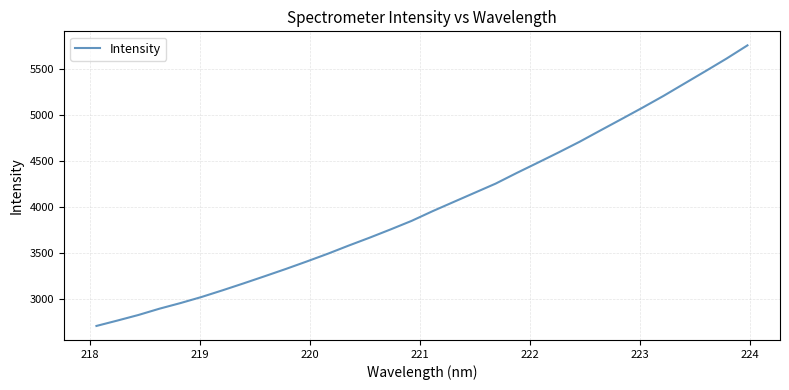

What is the minimum value shown in the chart?

2712.9